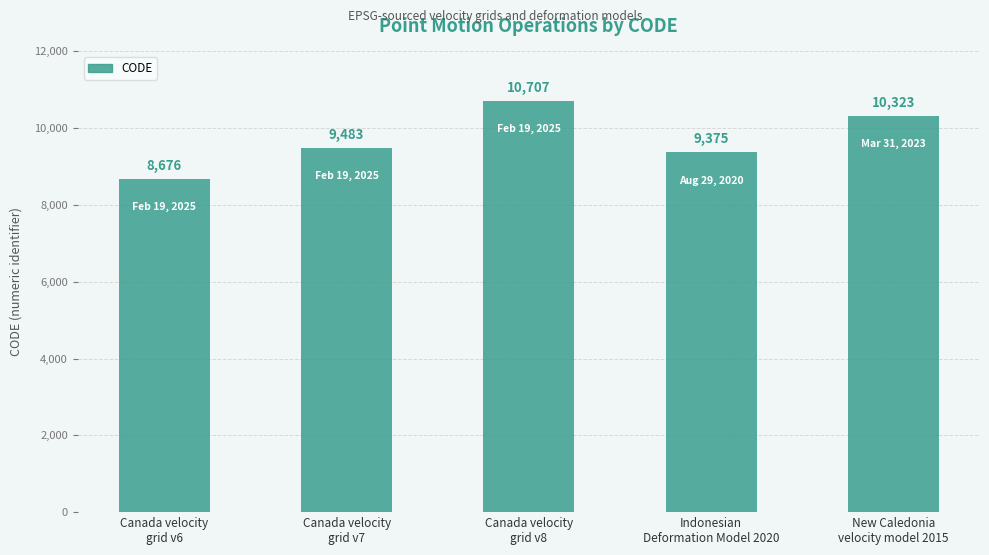

What is the label of the 2nd bar from the right?

Indonesian
Deformation Model 2020